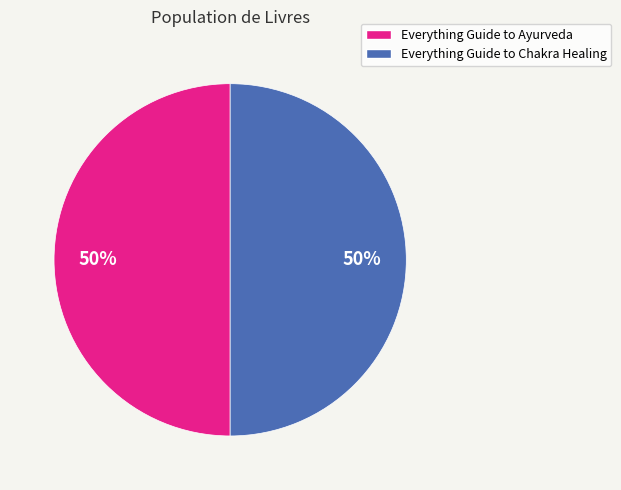

To the nearest percent, what is the average slice percentage?

50%